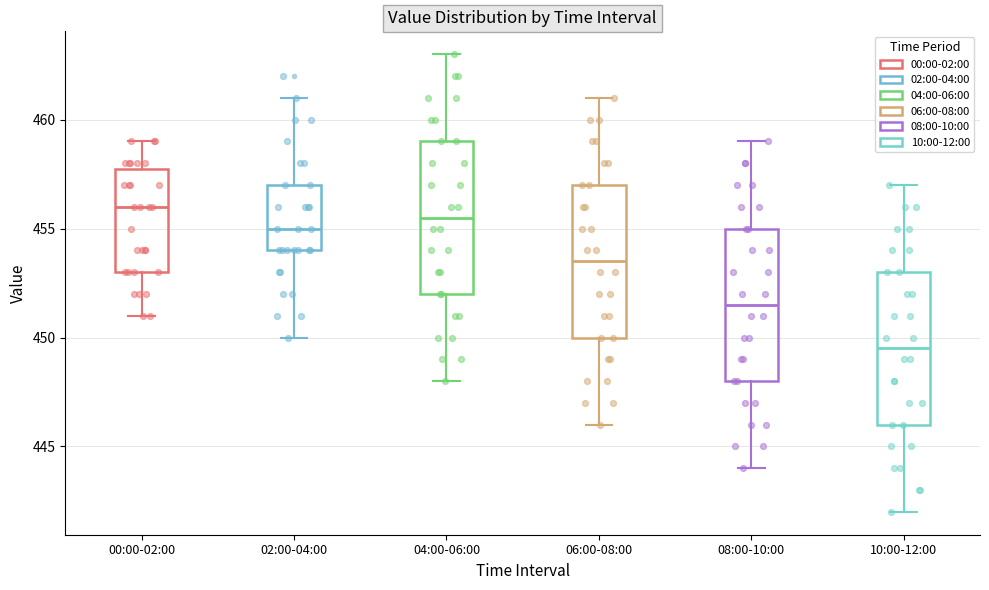

Which box's median line is the lowest?

10:00-12:00